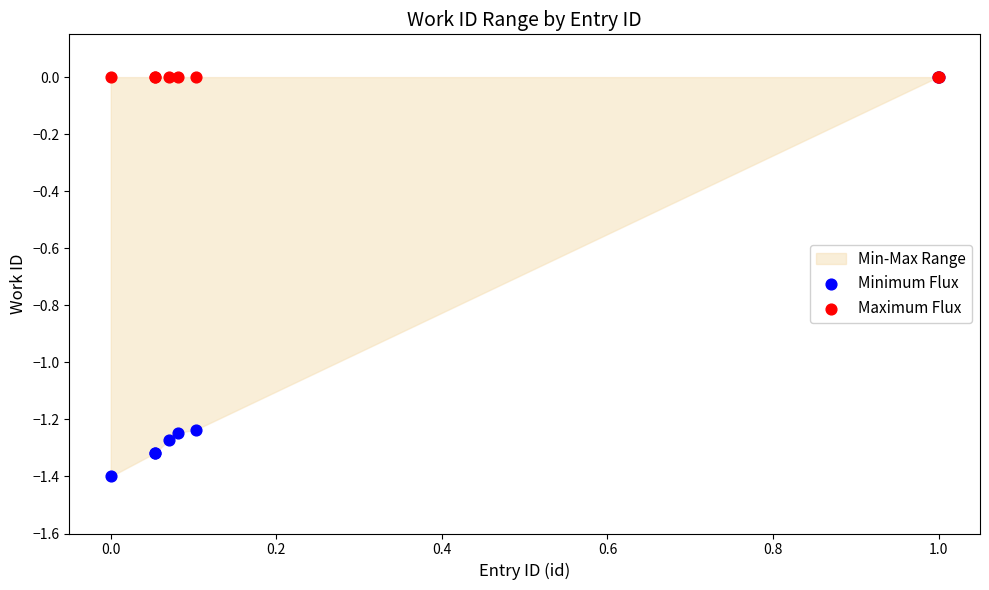

Which series has the largest Y range (max minus min)?

Minimum Flux